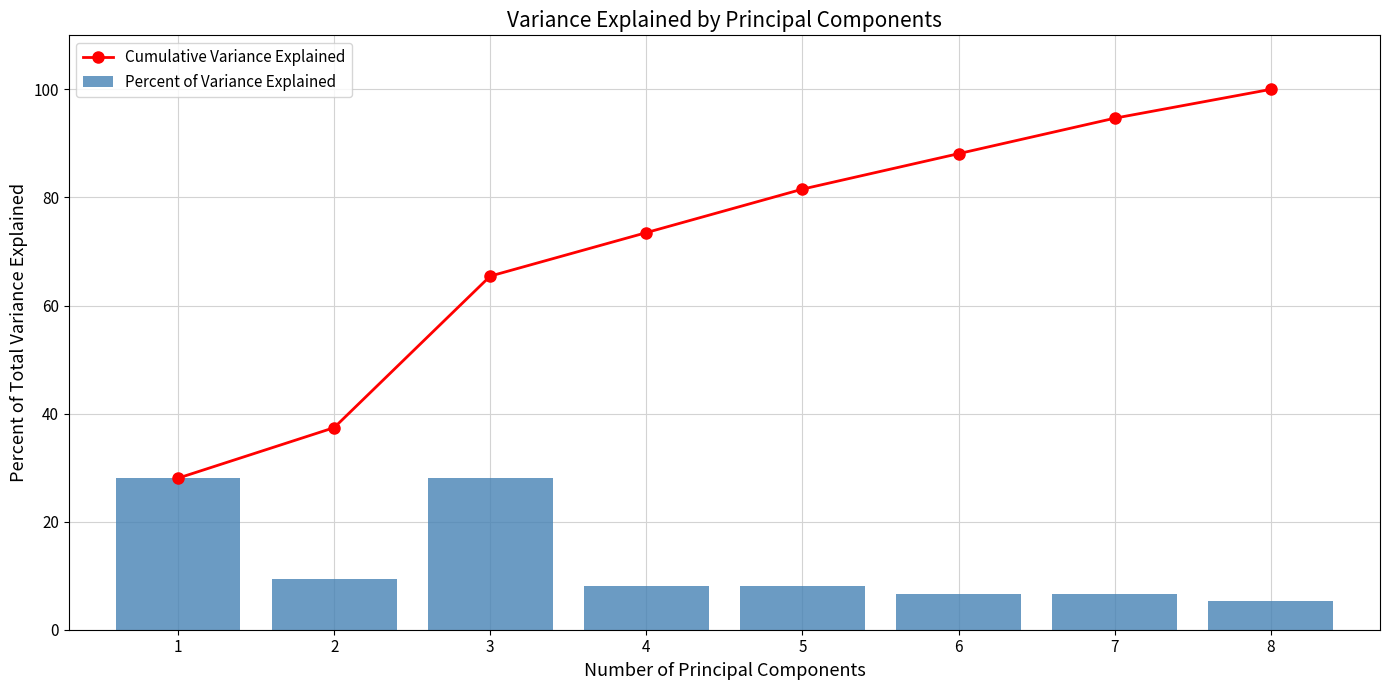

The Cumulative Variance Explained series shows 9.8 at 2. True or false?

False